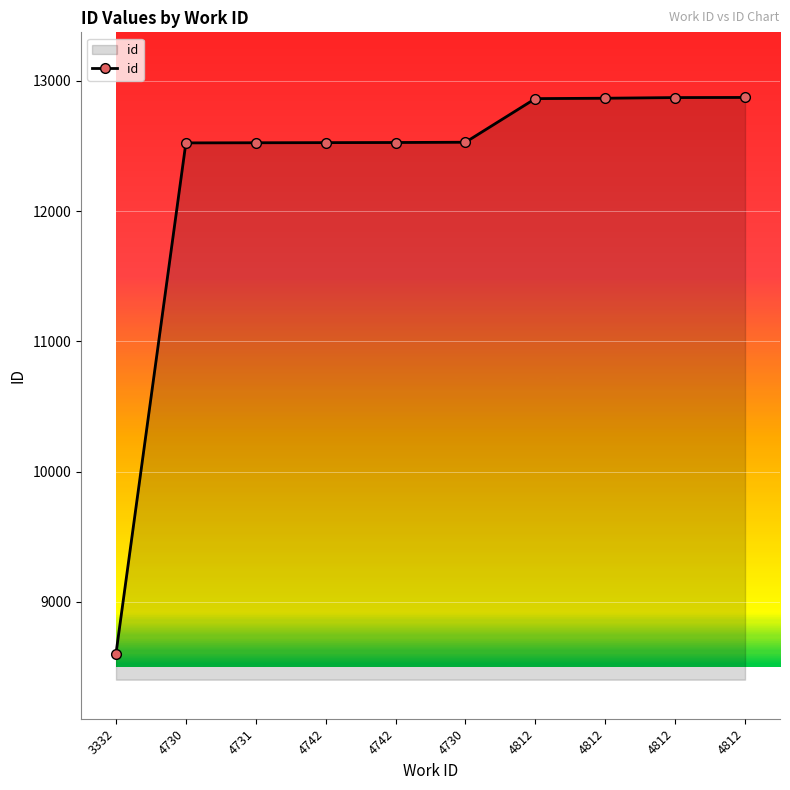

Is it true that the value at 4731 is 12525?

True